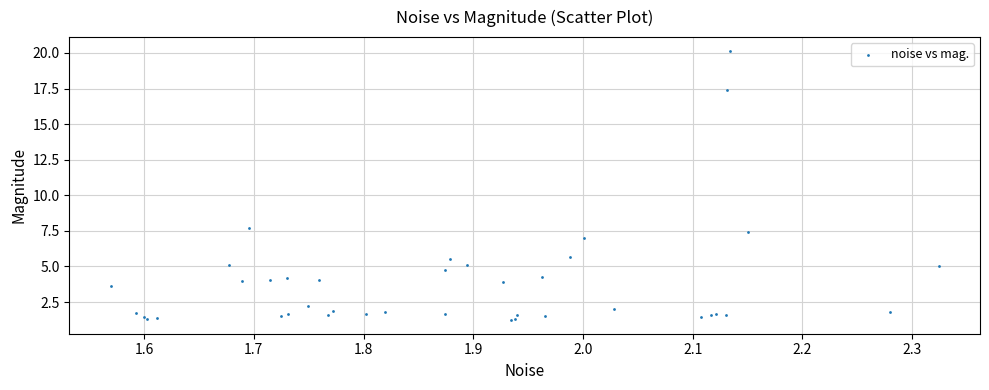

What Y value in the scatter plot is closest to 10?

7.7